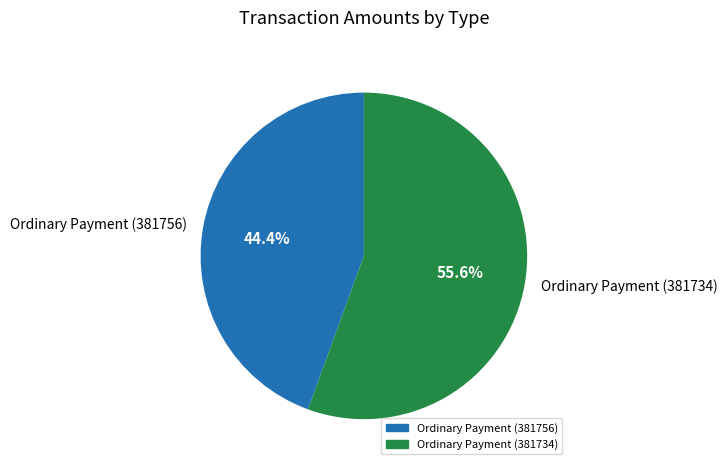

What percentage is the Ordinary Payment (381756) slice, to the nearest percent?

44%